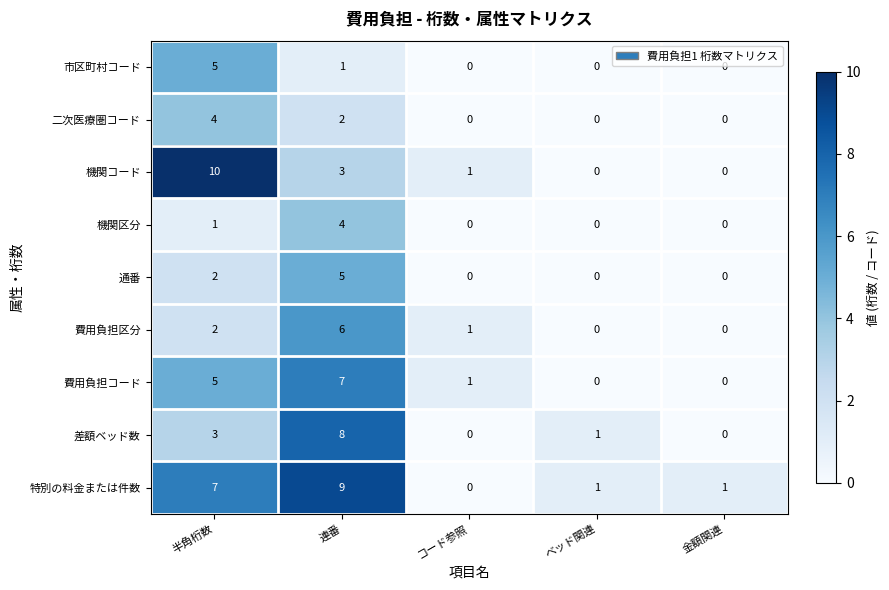

How many values in 費用負担コード are above zero?

3